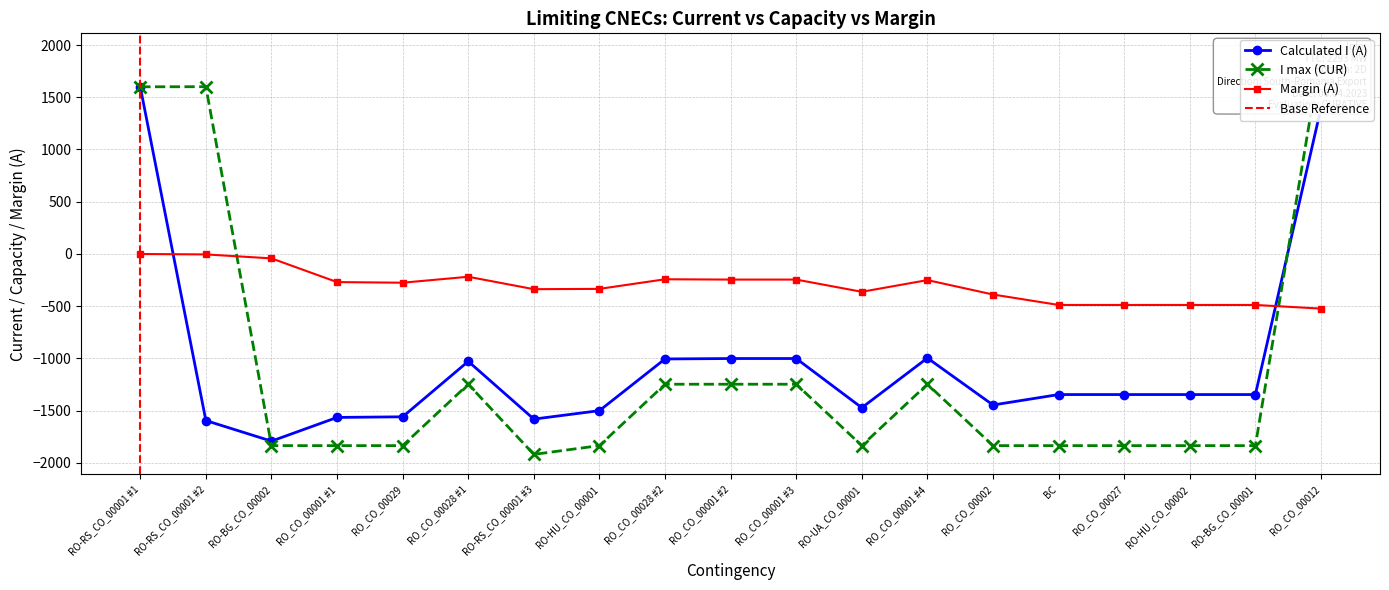

How many series are shown in this chart?

3